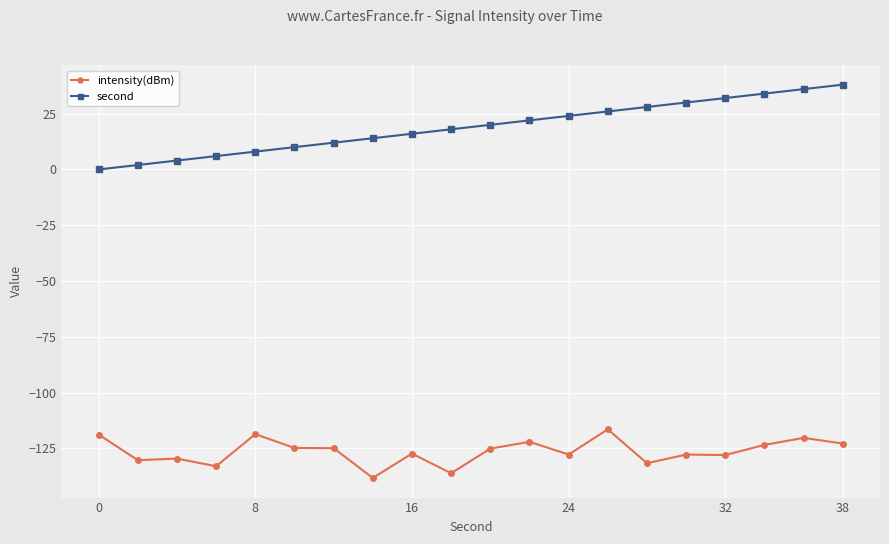

True or false: second and intensity(dBm) intersect in this chart.

False